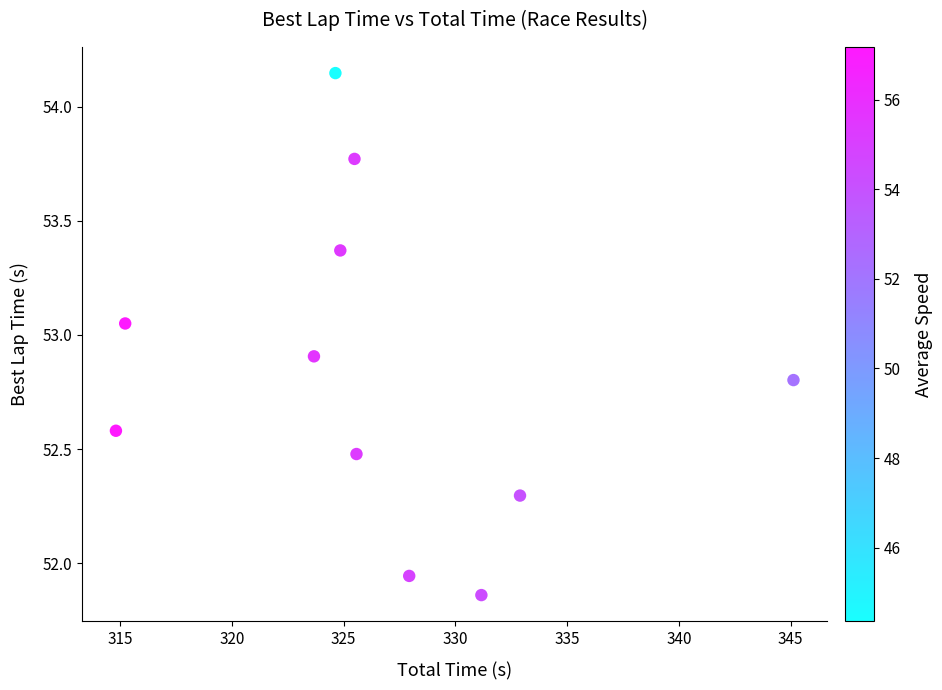

What is the range of Y values (max minus min)?

2.3